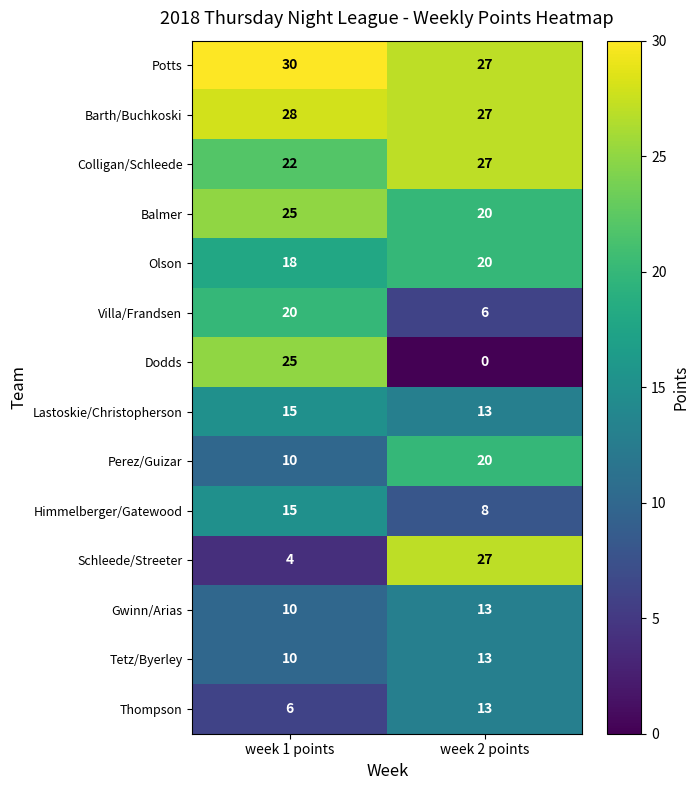

Reading right to left, transcribe all the data shown in this chart.

Potts: week 2 points=27	week 1 points=30
Barth/Buchkoski: week 2 points=27	week 1 points=28
Colligan/Schleede: week 2 points=27	week 1 points=22
Balmer: week 2 points=20	week 1 points=25
Olson: week 2 points=20	week 1 points=18
Villa/Frandsen: week 2 points=6	week 1 points=20
Dodds: week 2 points=0	week 1 points=25
Lastoskie/Christopherson: week 2 points=13	week 1 points=15
Perez/Guizar: week 2 points=20	week 1 points=10
Himmelberger/Gatewood: week 2 points=8	week 1 points=15
Schleede/Streeter: week 2 points=27	week 1 points=4
Gwinn/Arias: week 2 points=13	week 1 points=10
Tetz/Byerley: week 2 points=13	week 1 points=10
Thompson: week 2 points=13	week 1 points=6